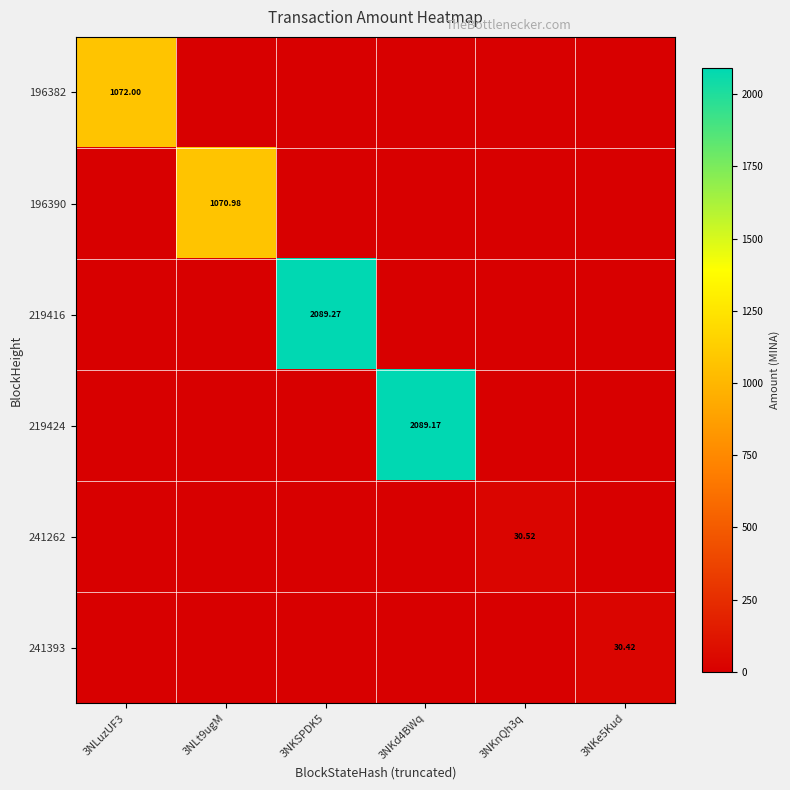

Which series changed the most between 3NLuzUF3 and 3NKe5Kud?

196382